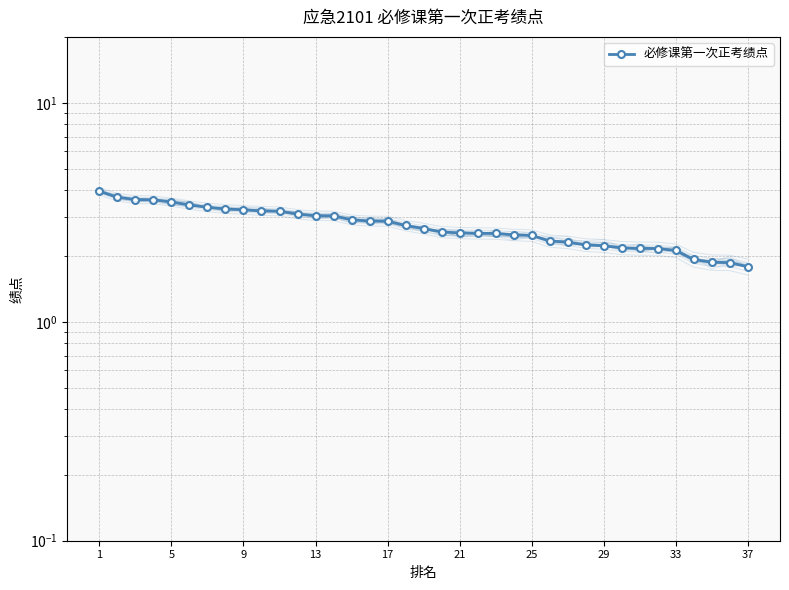

The chart shows a value of 0.9 at 19. True or false?

False